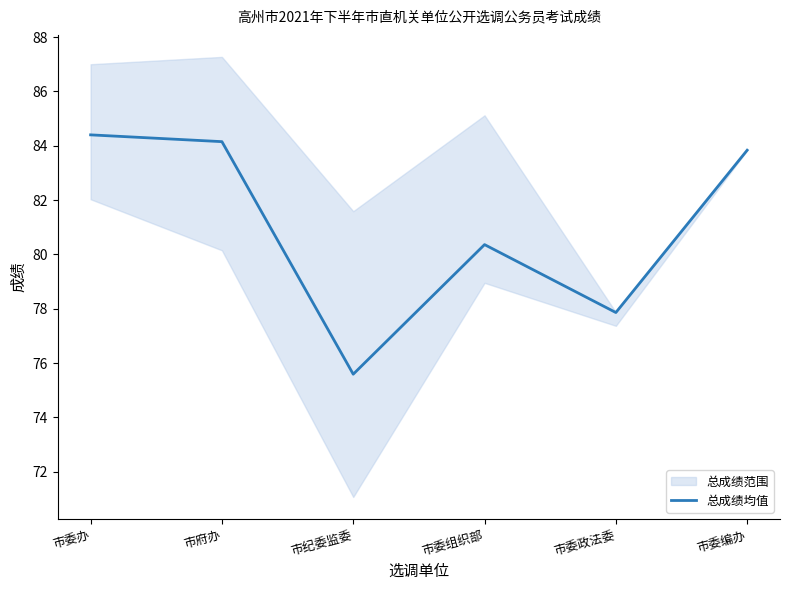

At which label does the data first exceed 83?

市委办